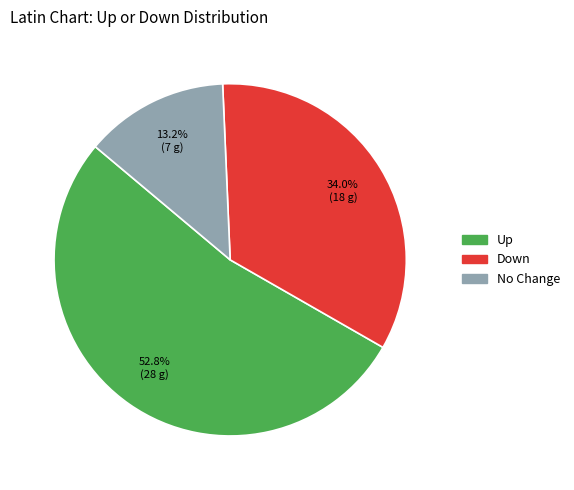

Is there any slice that represents more than half of the pie?

Yes